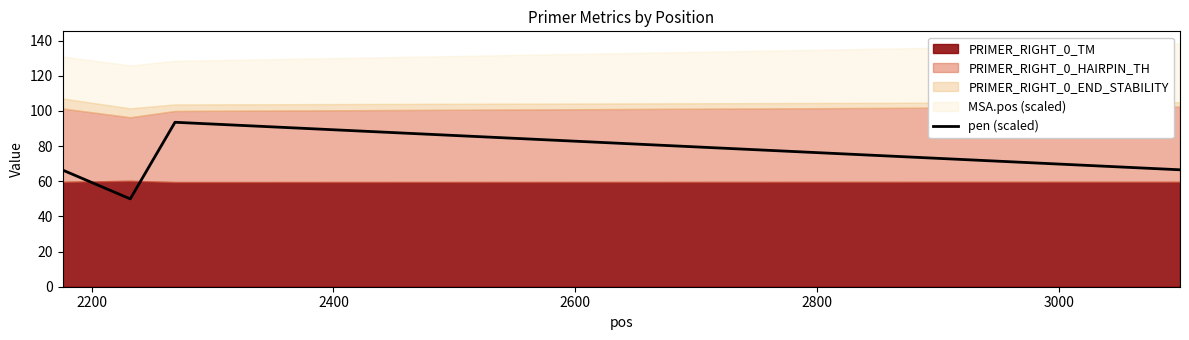

True or false: pen (scaled) has more than 0 interior local peaks.

True